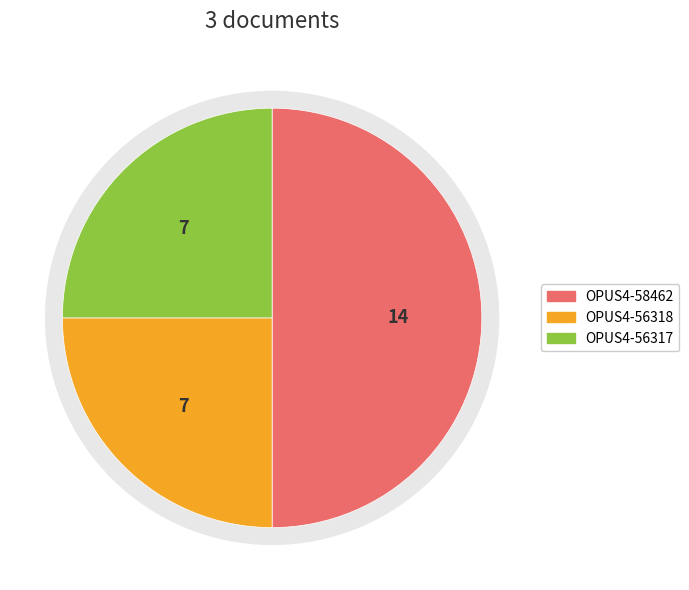

Which slice is the smallest?

OPUS4-56318